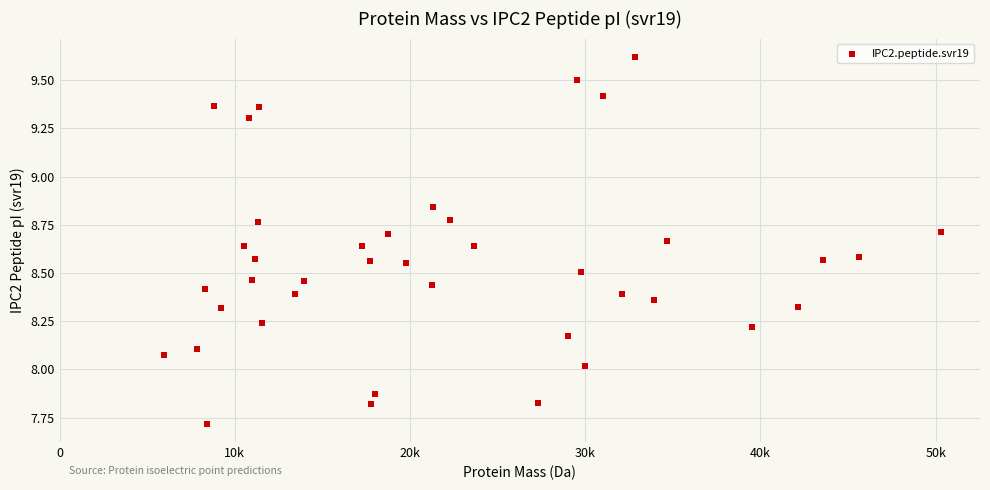

What is the range of X values (max minus min)?

44373.6